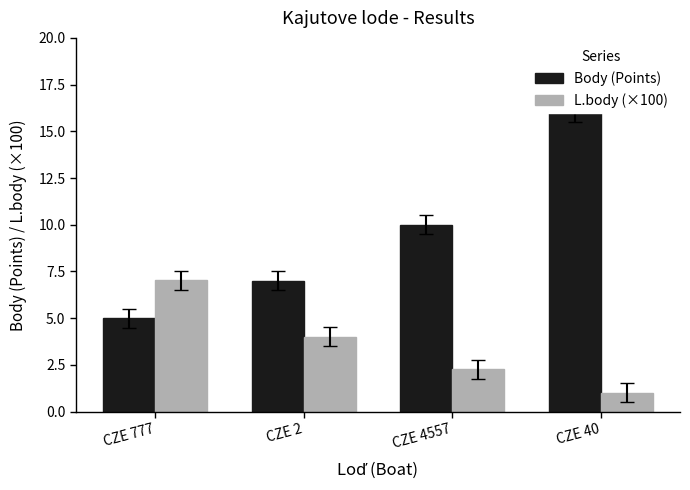

What is the difference between the Body (Points) values at CZE 4557 and CZE 2?

3.0